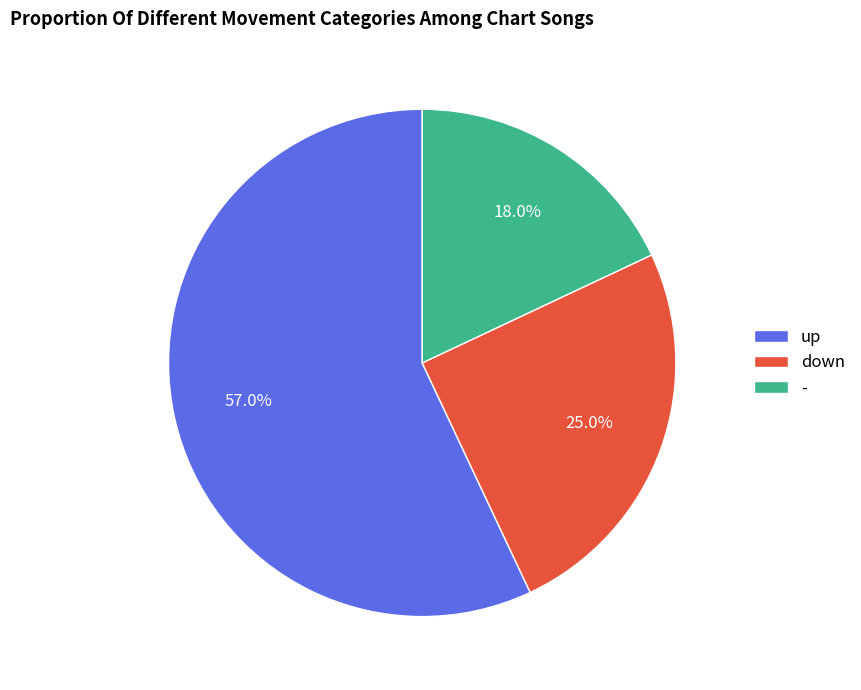

To the nearest percent, what is the combined percentage of - and up?

75%